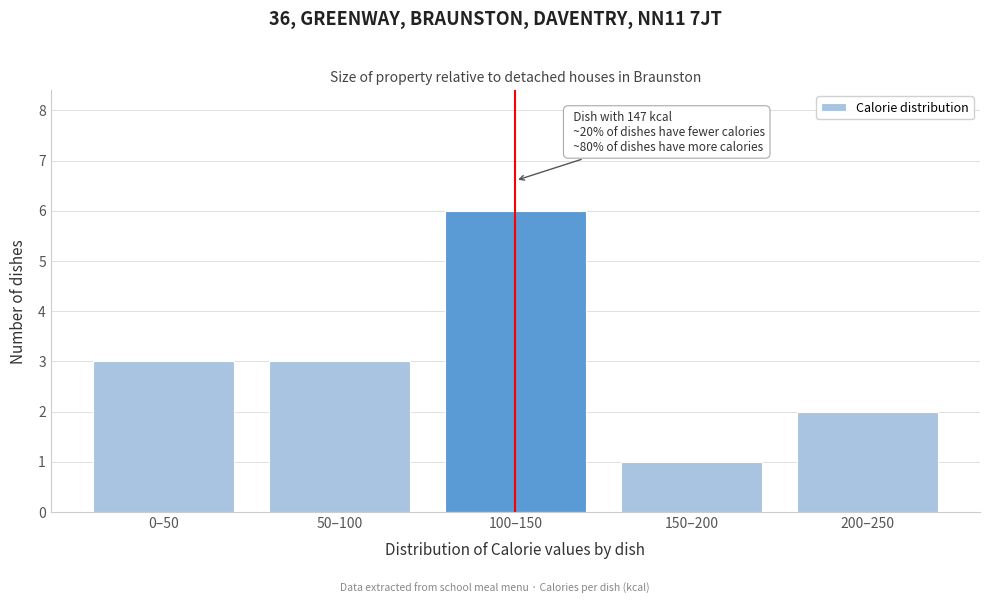

Reading right to left, extract all data points from this chart.

2	1	6	3	3